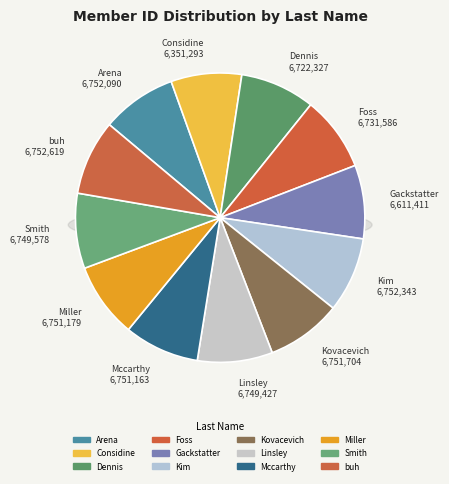

To the nearest percent, what percentage of the pie is Arena?

8%